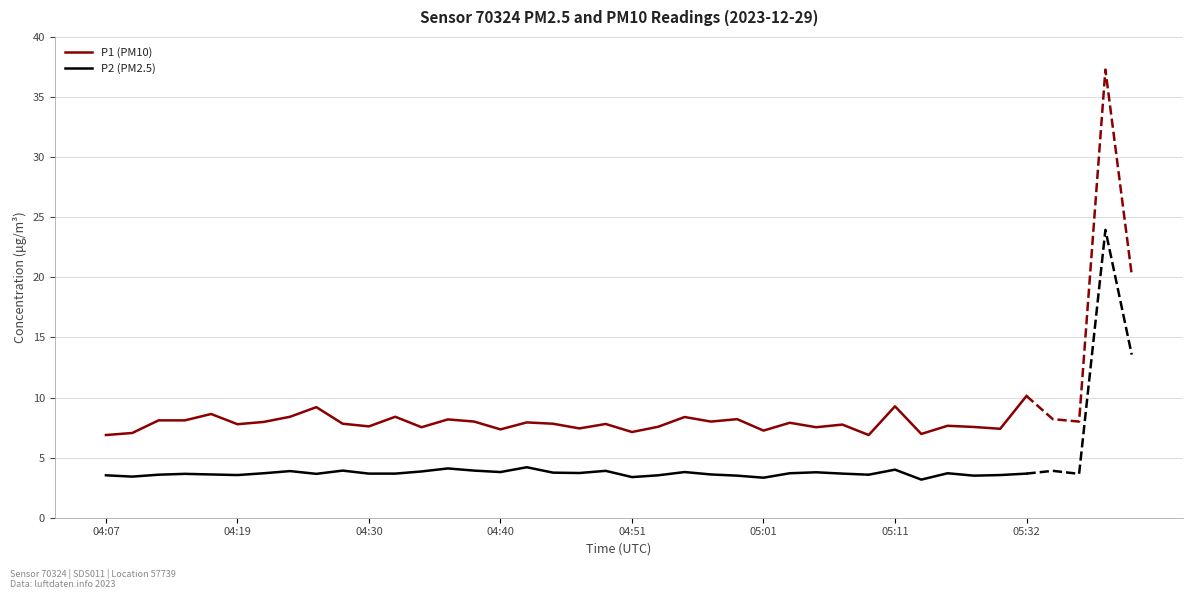

True or false: P2 (PM2.5) has more than 1 points higher than both neighbors.

True